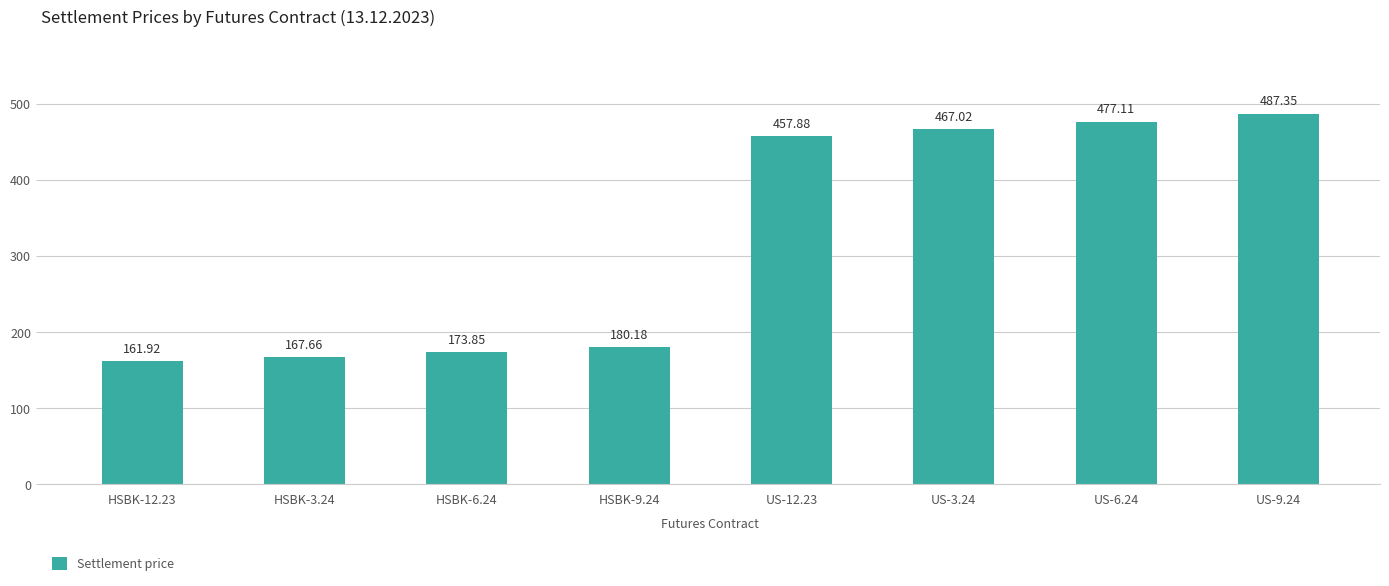

Is it true that the value at HSBK-9.24 is 125.3?

False